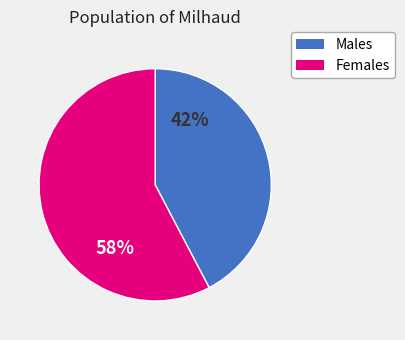

Is there any slice that represents more than half of the pie?

Yes